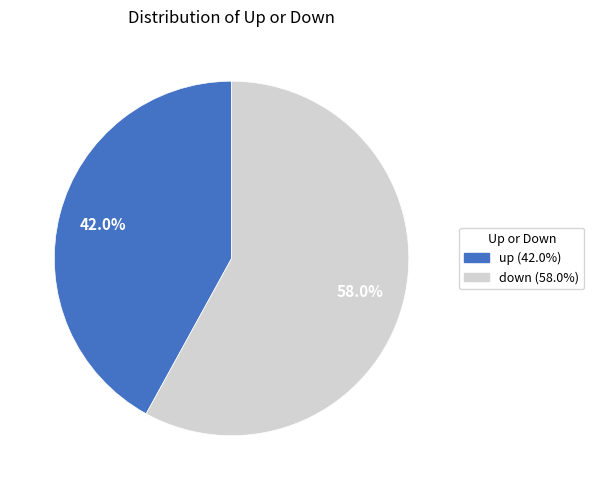

Is it true that up is 42% of the pie?

True